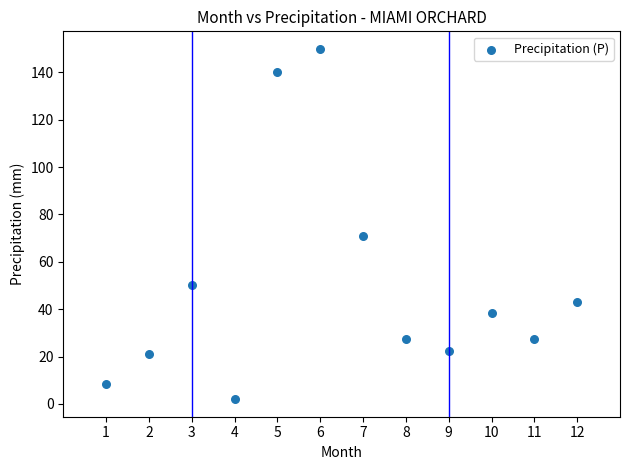

What is the range of X values (max minus min)?

11.0